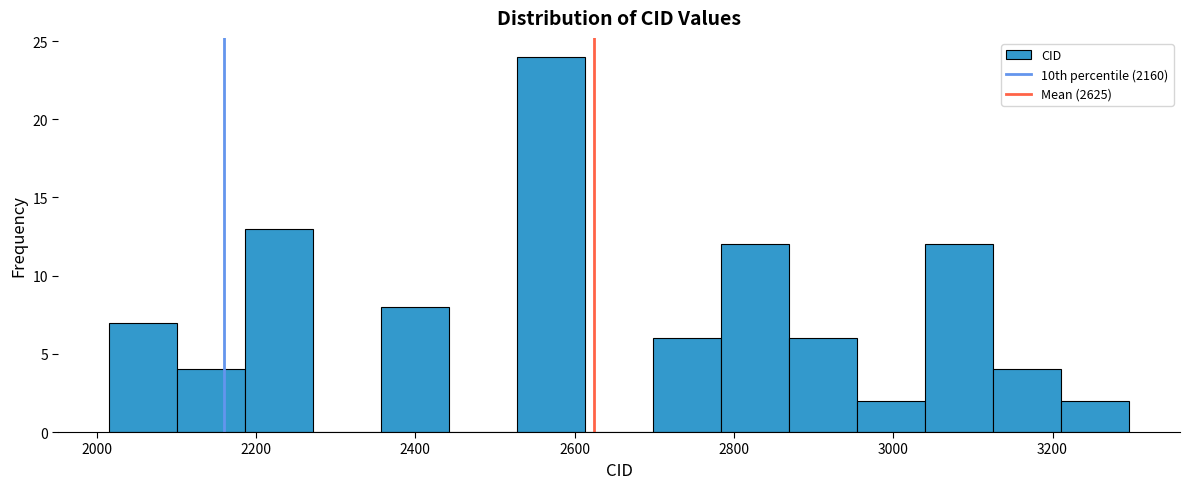

Over which range of the x-axis is the bar tallest?

2520 to 2620